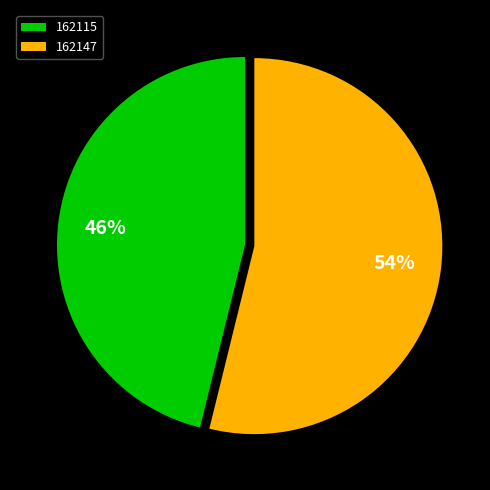

Between 162115 and 162147, which is larger?

162147